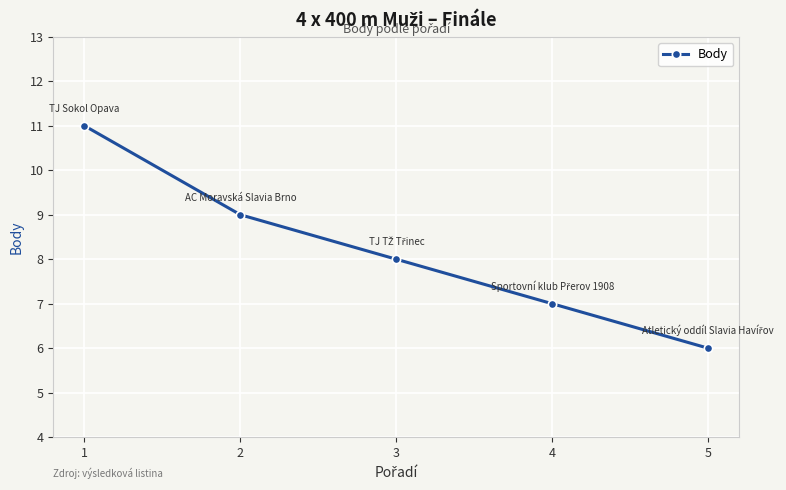

What is the change in value from 1 to 3?

-3